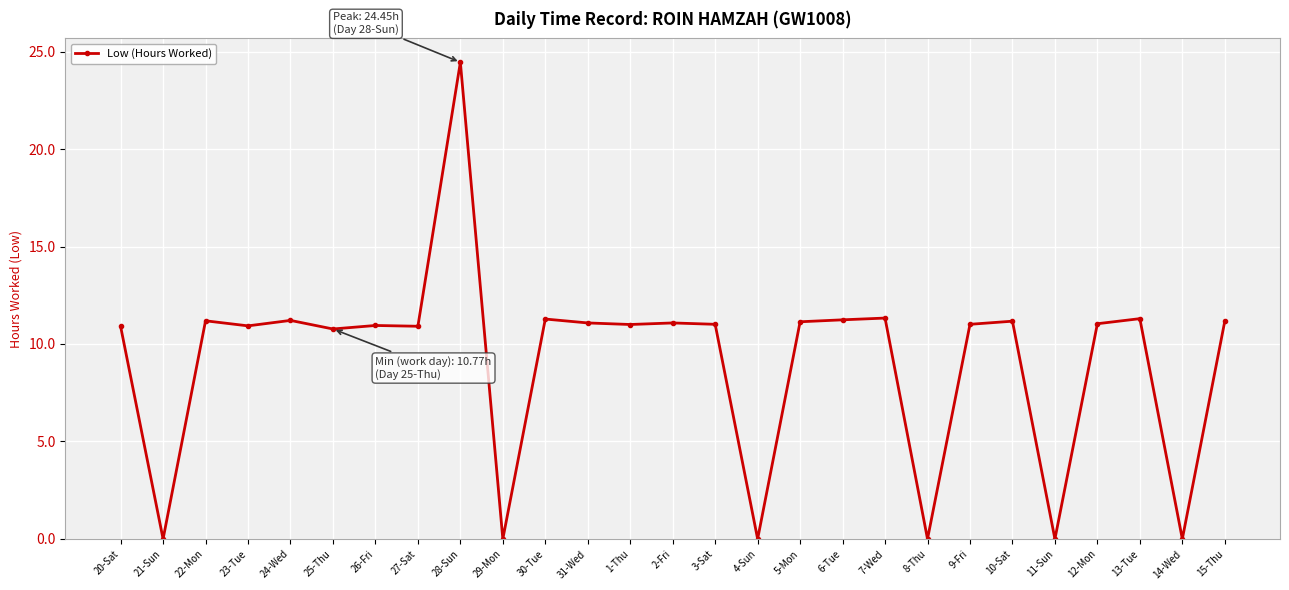

Which label corresponds to the largest value in the chart?

28-Sun